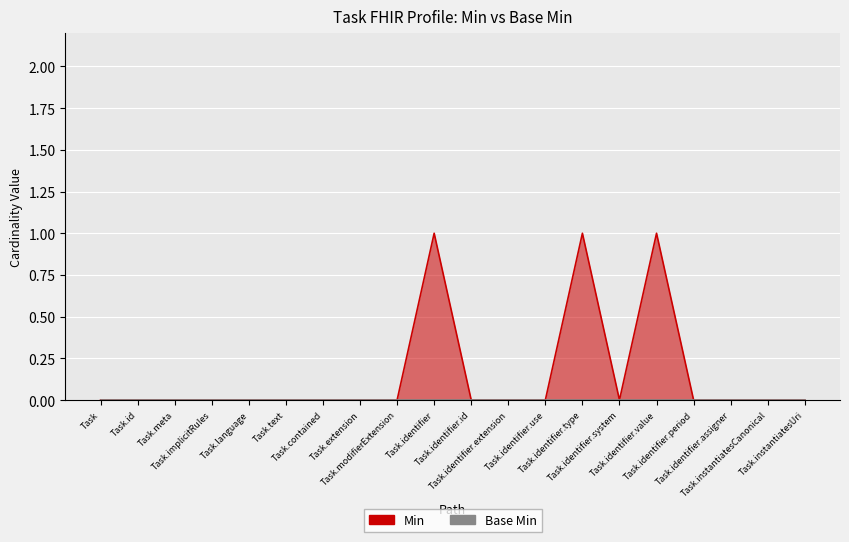

True or false: the data shows 0 at Task.identifier.

False